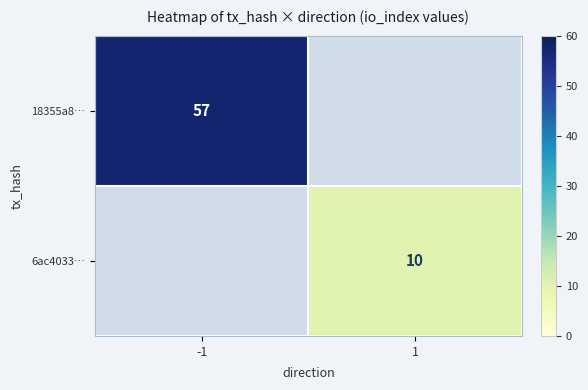

The 18355a8… series shows 57 at -1. True or false?

True